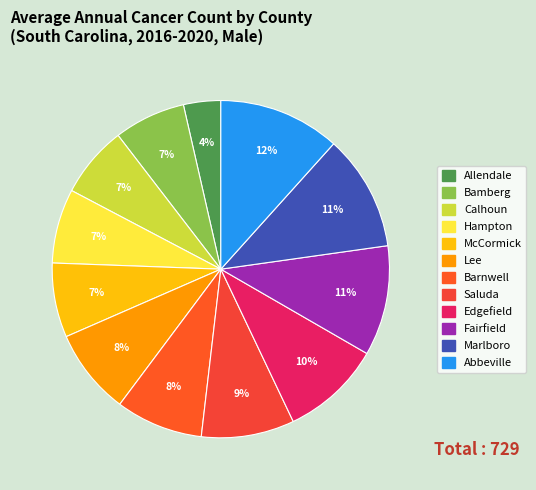

How many segments does this pie chart have?

12